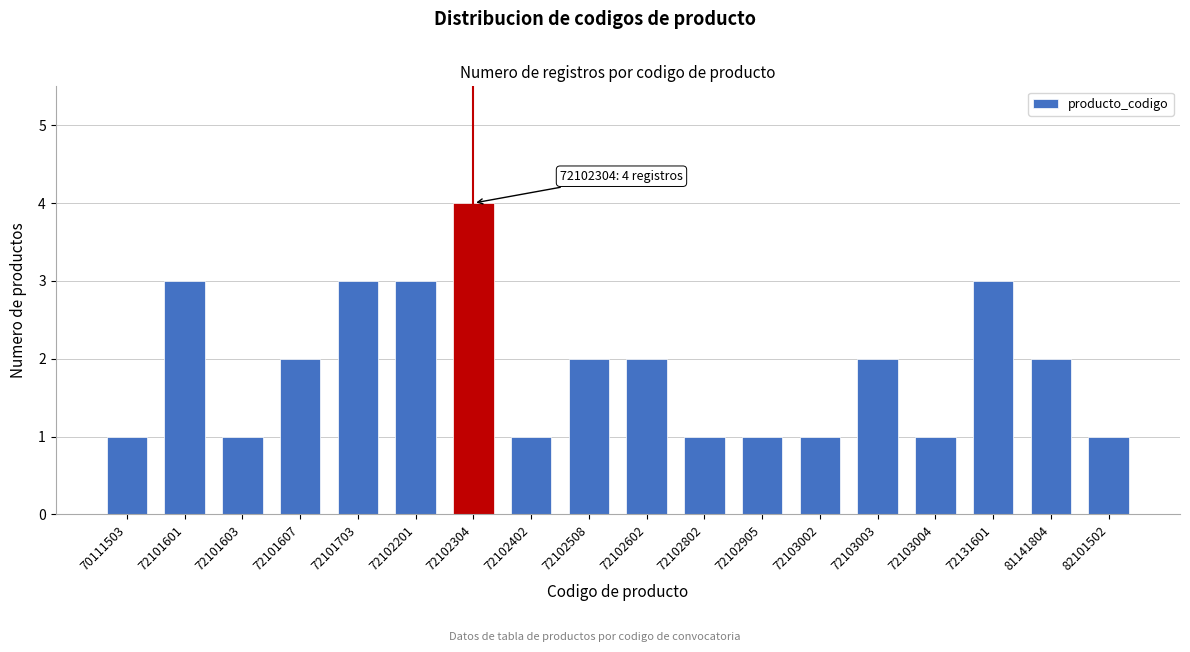

Reading left to right, what are all the values shown in this chart?

70111503=1	72101601=3	72101603=1	72101607=2	72101703=3	72102201=3	72102304=4	72102402=1	72102508=2	72102602=2	72102802=1	72102905=1	72103002=1	72103003=2	72103004=1	72131601=3	81141804=2	82101502=1